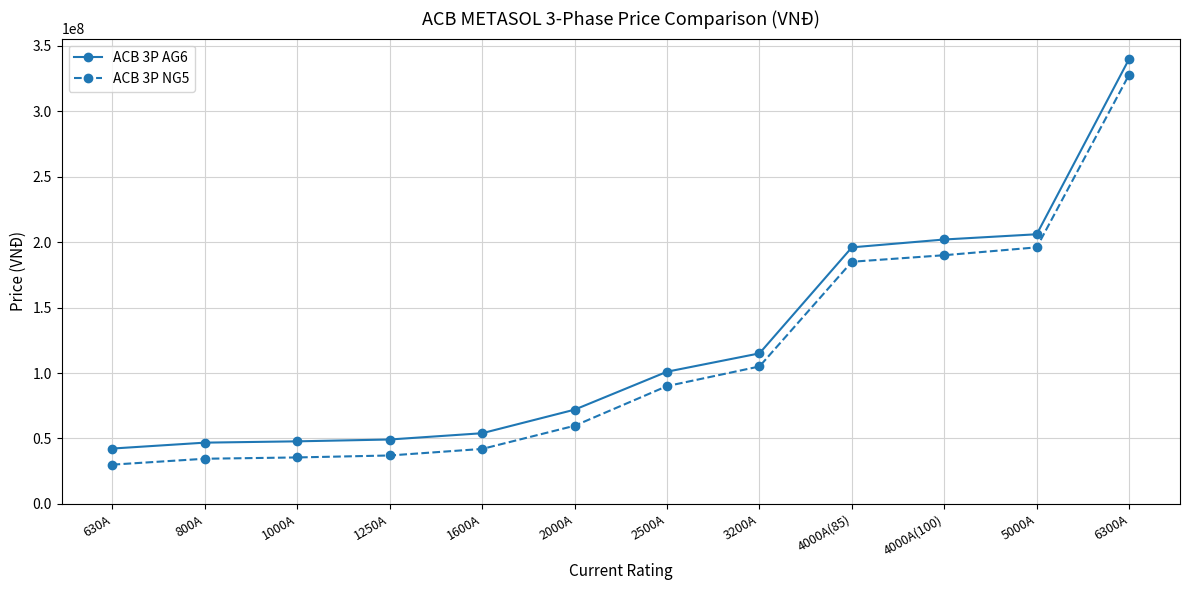

True or false: ACB 3P AG6 and ACB 3P NG5 intersect in this chart.

False